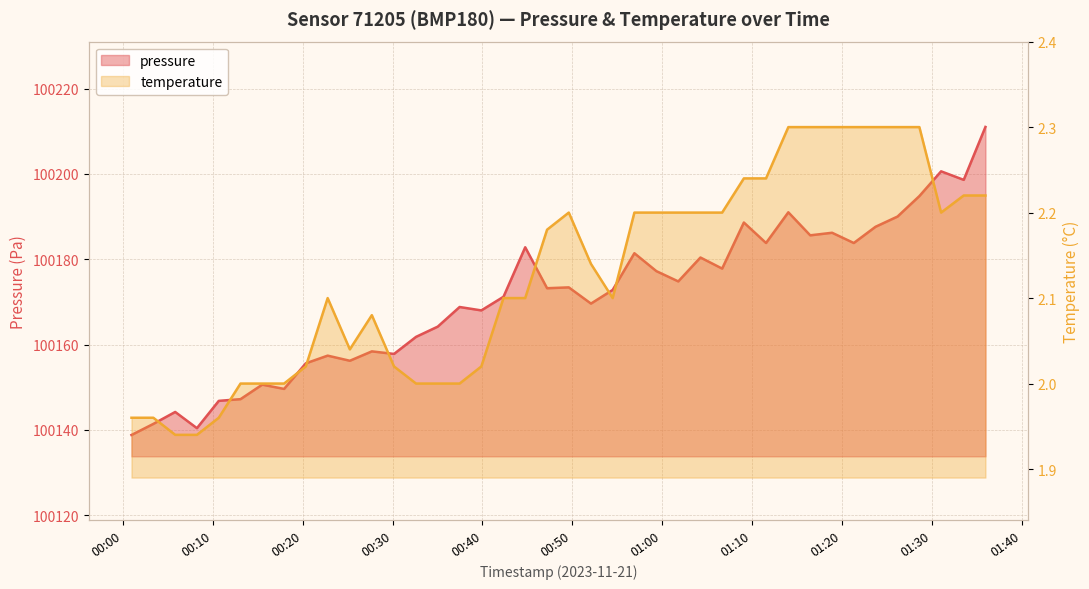

At how many categories does at least one series exceed 52359?

40